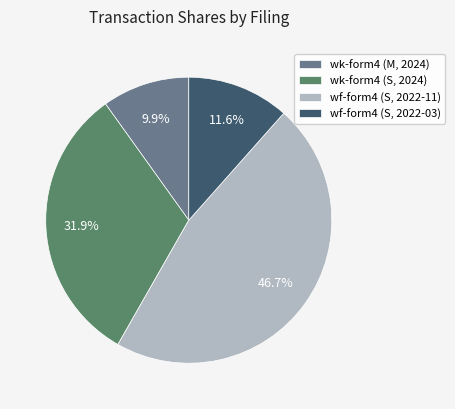

Which has a higher value, wf-form4 (S, 2022-11) or wk-form4 (S, 2024)?

wf-form4 (S, 2022-11)